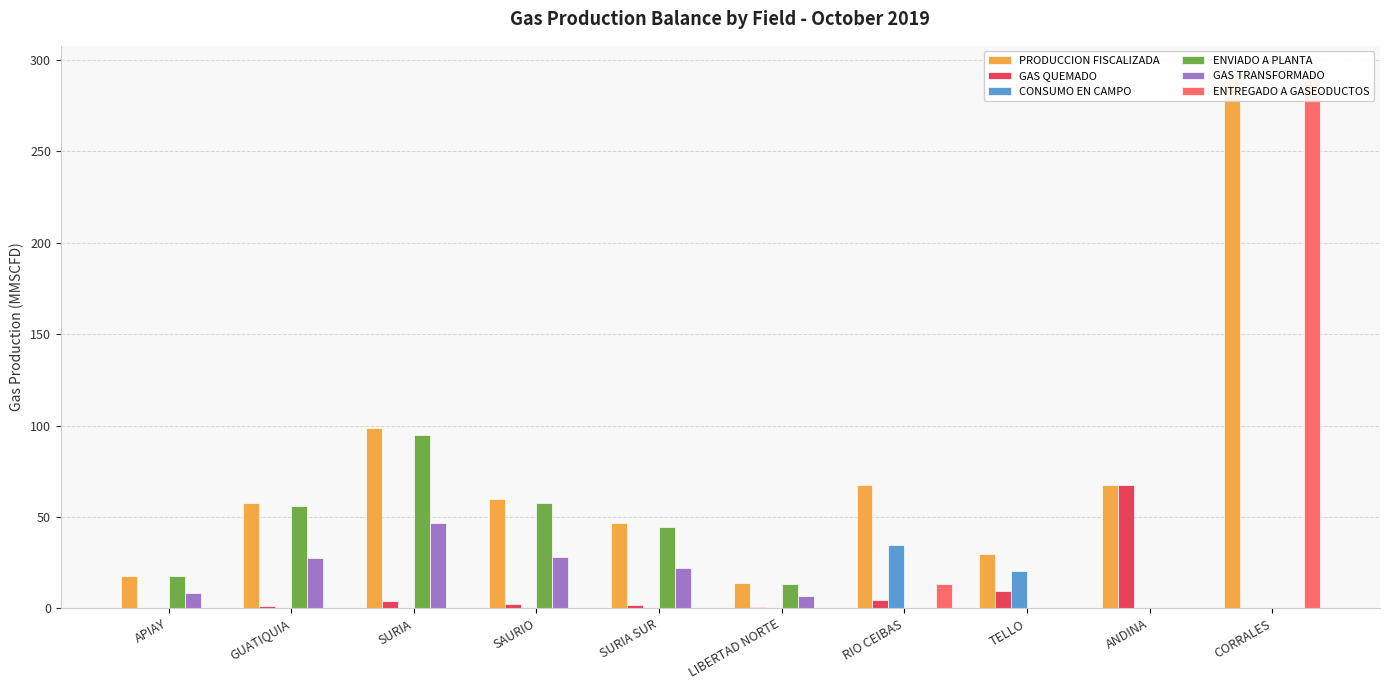

What are all the series names shown in the legend?

PRODUCCION FISCALIZADA, GAS QUEMADO, CONSUMO EN CAMPO, ENVIADO A PLANTA, GAS TRANSFORMADO, ENTREGADO A GASEODUCTOS